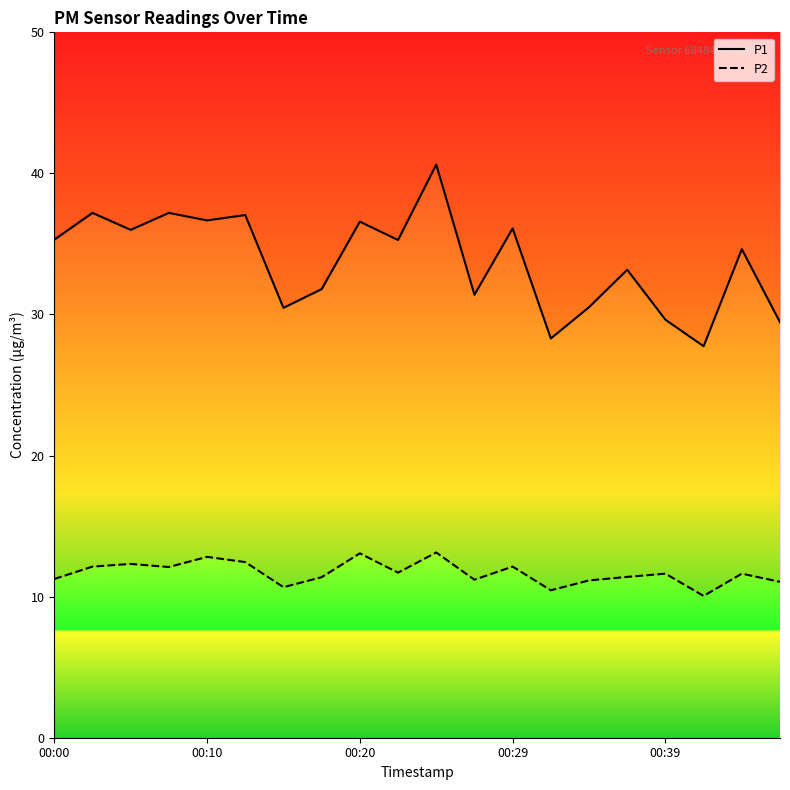

What is the minimum value for P1?

27.8